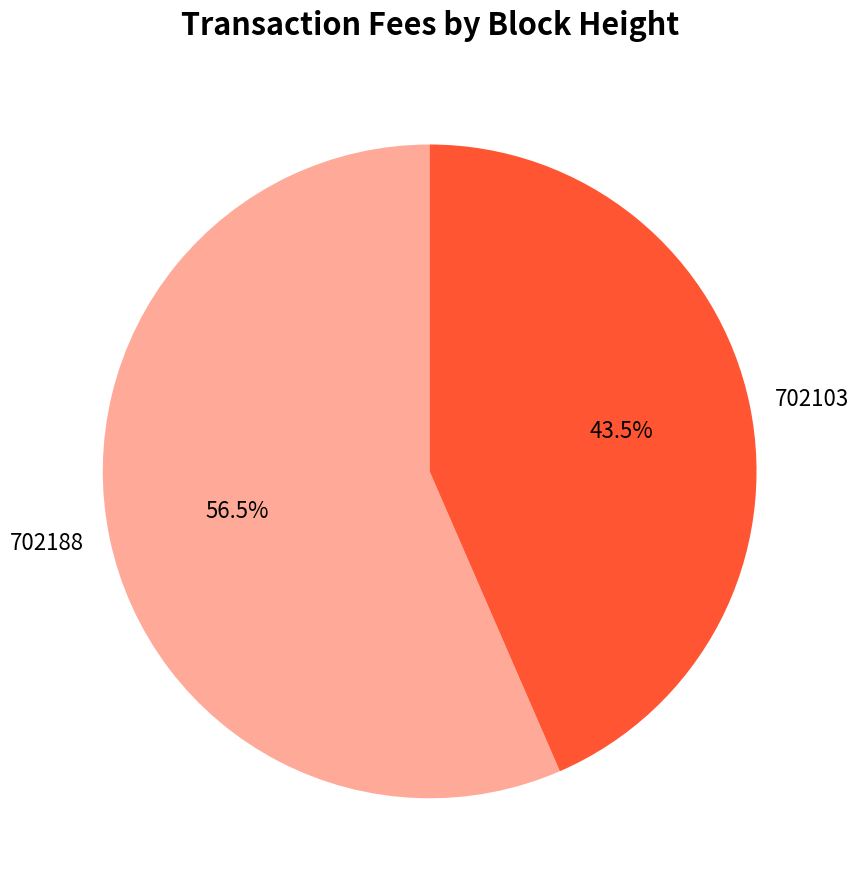

Combined, what portion of the pie is 702188 and 702103?

100.0%